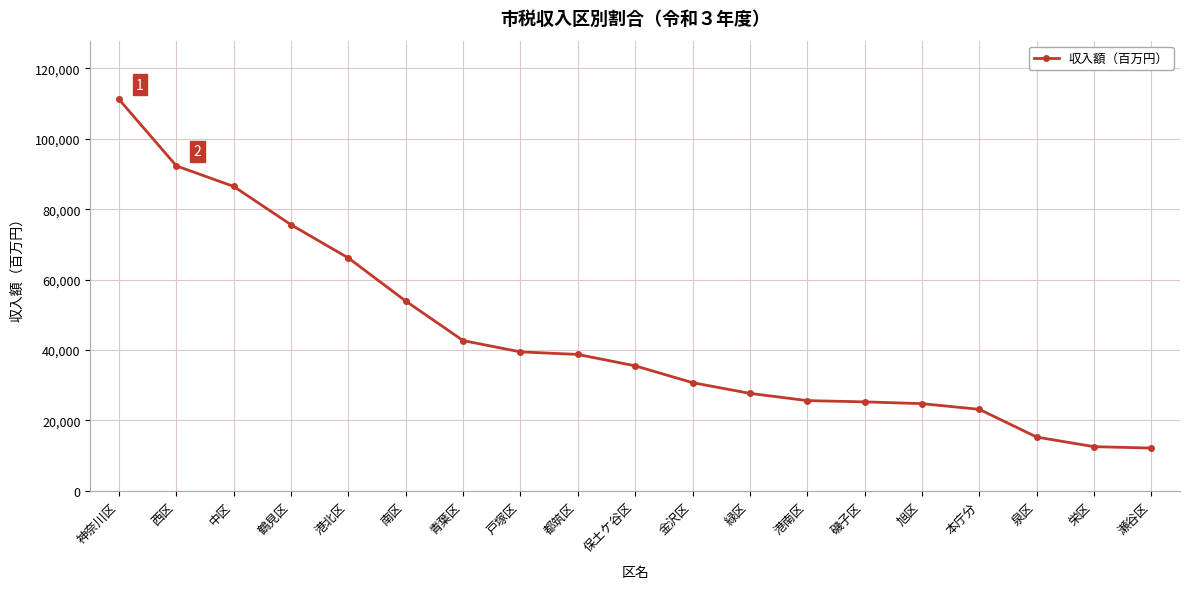

What is the value of the 4th point from the left?

75560